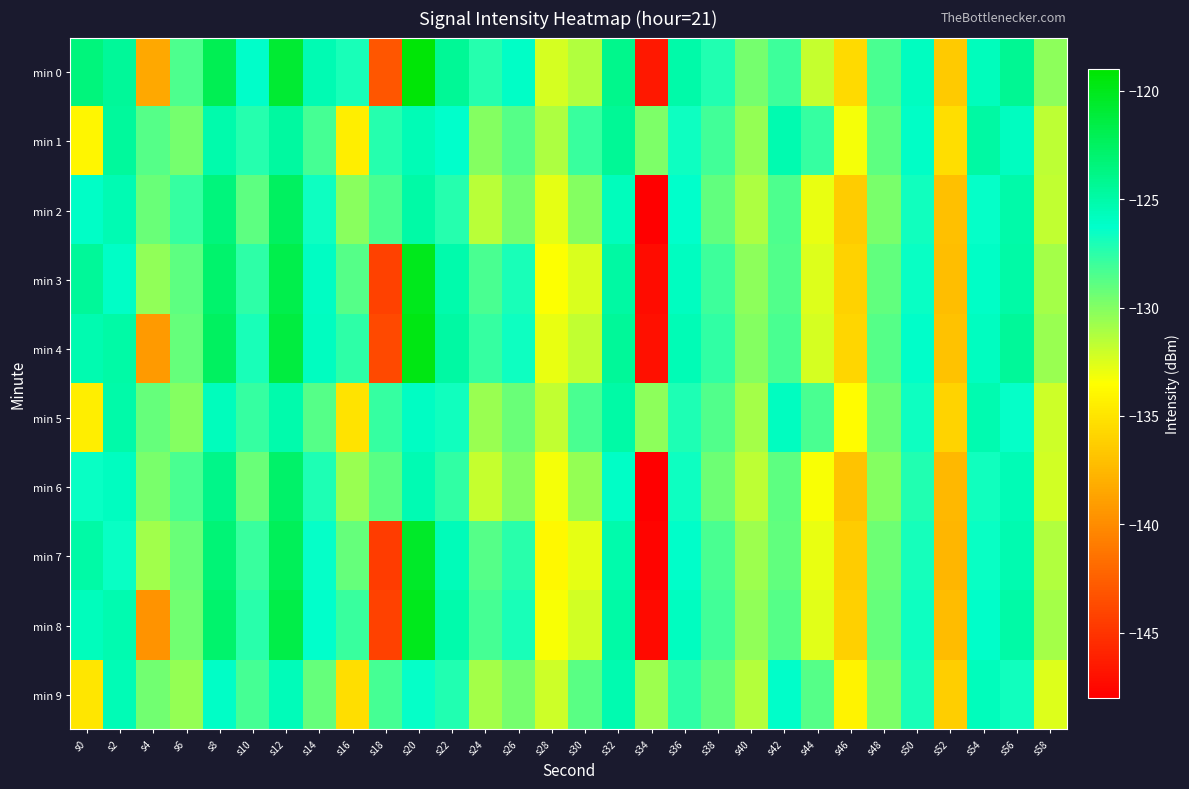

Reading right to left, what are all the values shown in this chart?

min 0: s58=-130.3	s56=-124.2	s54=-125.7	s52=-136.5	s50=-125.8	s48=-128.3	s46=-135.6	s44=-131.8	s42=-128.0	s40=-129.6	s38=-127.2	s36=-125.1	s34=-146.6	s32=-124.1	s30=-131.3	s28=-132.4	s26=-126.1	s24=-127.3	s22=-124.4	s20=-119.3	s18=-143.0	s16=-127.0	s14=-125.4	s12=-120.9	s10=-126.2	s8=-122.0	s6=-128.4	s4=-138.5	s2=-124.5	s0=-123.4
min 1: s58=-131.6	s56=-125.9	s54=-124.8	s52=-135.4	s50=-126.1	s48=-128.9	s46=-133.2	s44=-127.8	s42=-125.3	s40=-130.5	s38=-128.1	s36=-126.6	s34=-129.8	s32=-124.4	s30=-127.9	s28=-131.2	s26=-128.7	s24=-130.1	s22=-126.3	s20=-125.5	s18=-127.3	s16=-134.5	s14=-128.2	s12=-124.7	s10=-127.3	s8=-125.2	s6=-129.6	s4=-128.6	s2=-124.6	s0=-134.0
min 2: s58=-131.8	s56=-125.1	s54=-126.4	s52=-137.1	s50=-126.8	s48=-129.7	s46=-136.4	s44=-132.9	s42=-128.5	s40=-131.2	s38=-129.0	s36=-126.3	s34=-148.2	s32=-125.7	s30=-130.1	s28=-132.8	s26=-129.6	s24=-131.5	s22=-127.3	s20=-125.0	s18=-128.4	s16=-130.2	s14=-126.7	s12=-122.4	s10=-128.9	s8=-123.5	s6=-127.8	s4=-129.3	s2=-125.4	s0=-126.1
min 3: s58=-130.9	s56=-124.9	s54=-126.1	s52=-137.2	s50=-126.5	s48=-129.0	s46=-136.0	s44=-132.5	s42=-128.6	s40=-130.3	s38=-128.0	s36=-125.8	s34=-147.3	s32=-124.8	s30=-132.4	s28=-133.5	s26=-127.0	s24=-128.3	s22=-125.2	s20=-120.1	s18=-144.2	s16=-128.7	s14=-126.0	s12=-121.8	s10=-127.5	s8=-122.9	s6=-128.9	s4=-130.4	s2=-126.1	s0=-124.5
min 4: s58=-130.6	s56=-124.5	s54=-125.8	s52=-136.9	s50=-126.2	s48=-128.7	s46=-135.8	s44=-132.3	s42=-128.3	s40=-130.0	s38=-127.7	s36=-125.5	s34=-147.0	s32=-124.5	s30=-131.8	s28=-132.9	s26=-126.6	s24=-127.8	s22=-124.8	s20=-119.7	s18=-143.8	s16=-127.5	s14=-125.9	s12=-121.3	s10=-127.0	s8=-122.5	s6=-129.1	s4=-139.2	s2=-124.9	s0=-125.3
min 5: s58=-132.1	s56=-126.4	s54=-125.3	s52=-135.9	s50=-126.6	s48=-129.4	s46=-133.7	s44=-128.3	s42=-125.8	s40=-131.0	s38=-128.6	s36=-127.1	s34=-130.3	s32=-124.9	s30=-128.4	s28=-131.7	s26=-129.2	s24=-130.6	s22=-126.8	s20=-126.0	s18=-127.8	s16=-135.0	s14=-128.7	s12=-125.2	s10=-127.8	s8=-125.7	s6=-130.1	s4=-129.1	s2=-125.1	s0=-134.5
min 6: s58=-132.2	s56=-125.5	s54=-126.8	s52=-137.5	s50=-127.2	s48=-130.1	s46=-136.8	s44=-133.3	s42=-128.9	s40=-131.6	s38=-129.4	s36=-126.7	s34=-148.6	s32=-126.1	s30=-130.5	s28=-133.2	s26=-130.0	s24=-131.9	s22=-127.7	s20=-125.4	s18=-128.8	s16=-130.6	s14=-127.1	s12=-122.8	s10=-129.3	s8=-123.9	s6=-128.3	s4=-129.7	s2=-125.8	s0=-126.5
min 7: s58=-131.3	s56=-125.3	s54=-126.5	s52=-137.6	s50=-126.9	s48=-129.4	s46=-136.4	s44=-132.9	s42=-129.0	s40=-130.7	s38=-128.4	s36=-126.2	s34=-147.7	s32=-125.2	s30=-132.8	s28=-133.9	s26=-127.4	s24=-128.7	s22=-125.6	s20=-120.5	s18=-144.6	s16=-129.1	s14=-126.4	s12=-122.2	s10=-127.9	s8=-123.3	s6=-129.3	s4=-130.8	s2=-126.5	s0=-124.9
min 8: s58=-131.0	s56=-124.9	s54=-126.2	s52=-137.3	s50=-126.6	s48=-129.1	s46=-136.2	s44=-132.7	s42=-128.7	s40=-130.4	s38=-128.1	s36=-125.9	s34=-147.4	s32=-124.9	s30=-132.2	s28=-133.3	s26=-127.0	s24=-128.2	s22=-125.2	s20=-120.1	s18=-144.2	s16=-127.9	s14=-126.3	s12=-121.7	s10=-127.4	s8=-122.9	s6=-129.5	s4=-139.6	s2=-125.3	s0=-125.7
min 9: s58=-132.5	s56=-126.8	s54=-125.7	s52=-136.3	s50=-127.0	s48=-129.8	s46=-134.1	s44=-128.7	s42=-126.2	s40=-131.4	s38=-129.0	s36=-127.5	s34=-130.7	s32=-125.3	s30=-128.8	s28=-132.1	s26=-129.6	s24=-131.0	s22=-127.2	s20=-126.4	s18=-128.2	s16=-135.4	s14=-129.1	s12=-125.6	s10=-128.2	s8=-126.1	s6=-130.5	s4=-129.5	s2=-125.5	s0=-134.9